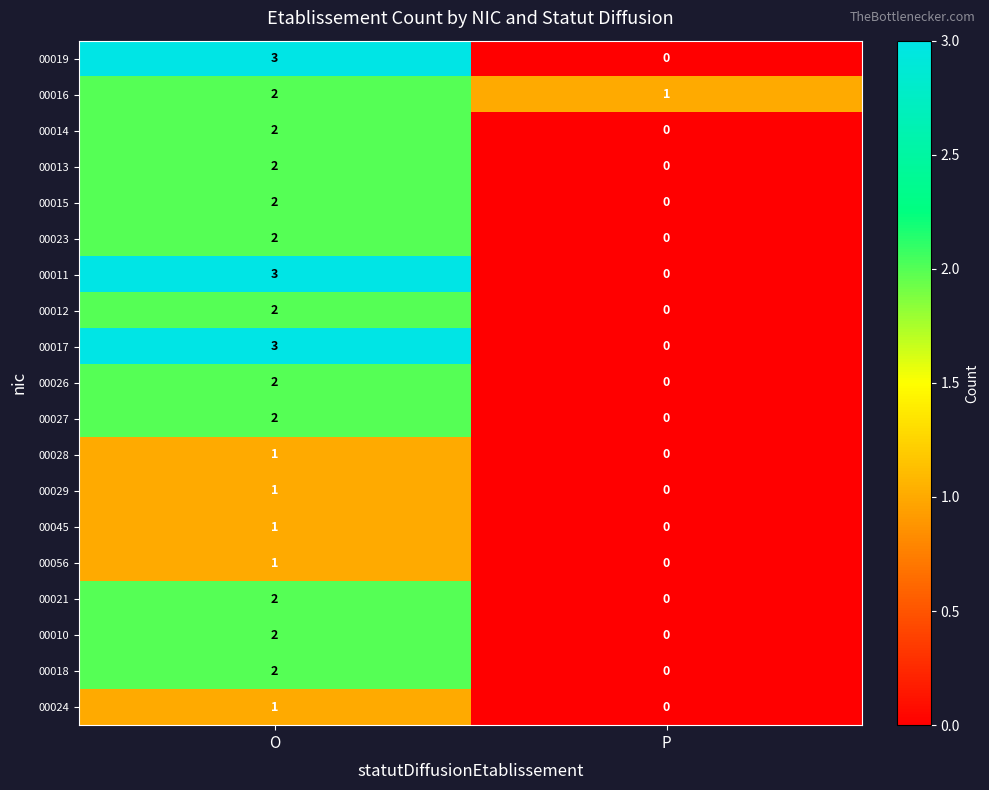

At which category is the sum across all series the highest?

O